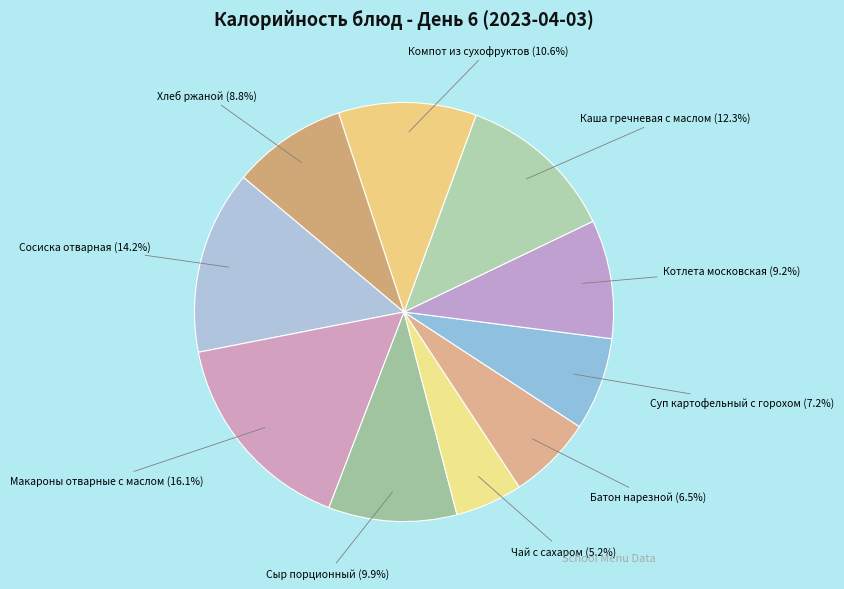

What is the ratio of the value at Котлета московская to the value at Чай с сахаром?

1.8